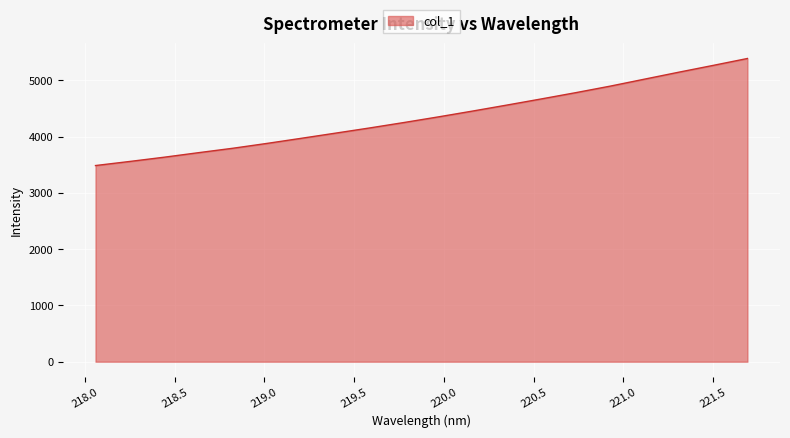

What is the difference between the maximum and minimum values?

1903.4